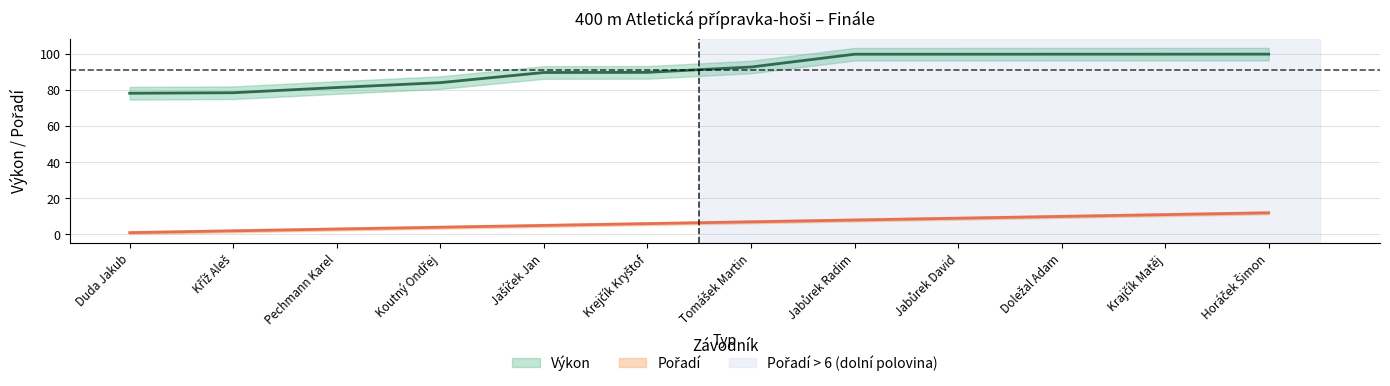

List the series in order of their peak value, lowest first.

Pořadí, Výkon